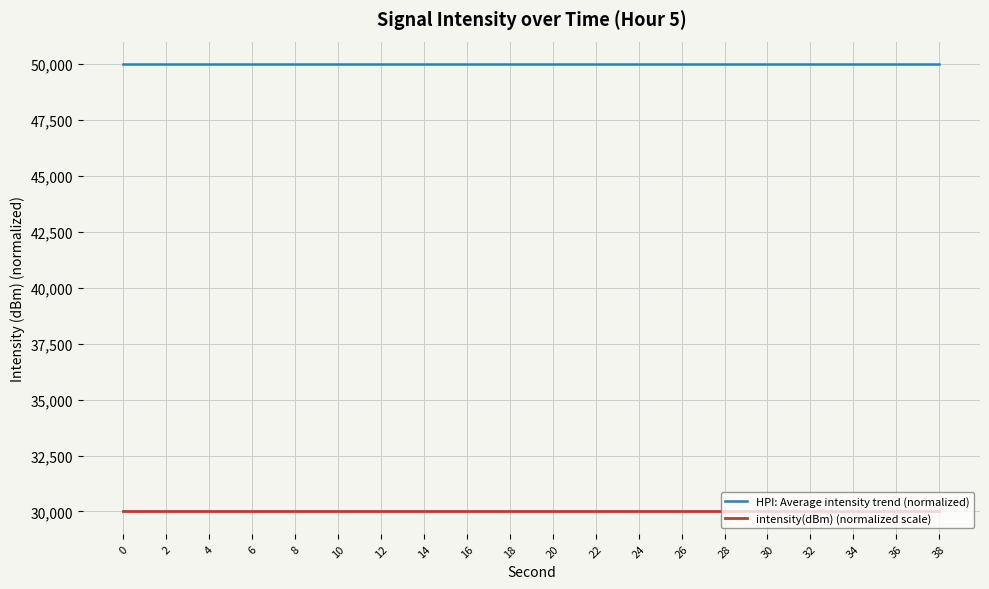

At how many categories does at least one series exceed 39796?

20